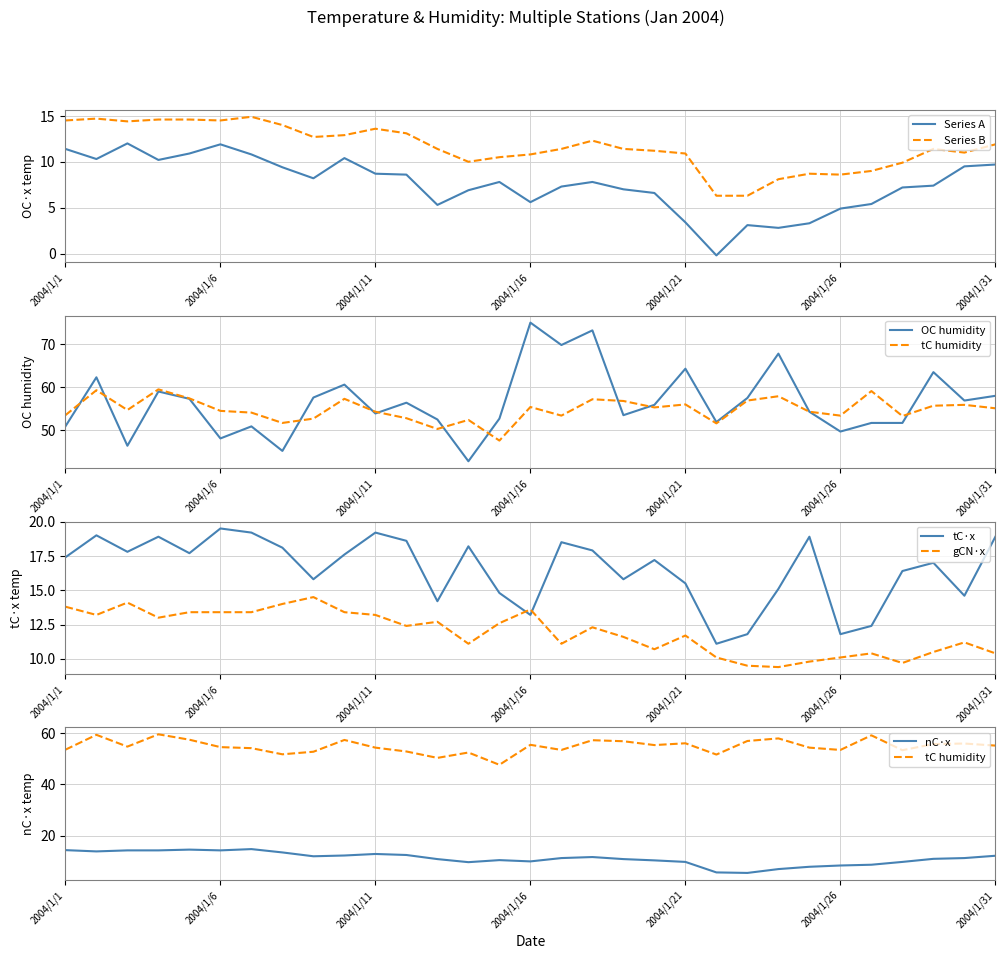

What is the maximum value for gCN·x?

14.5